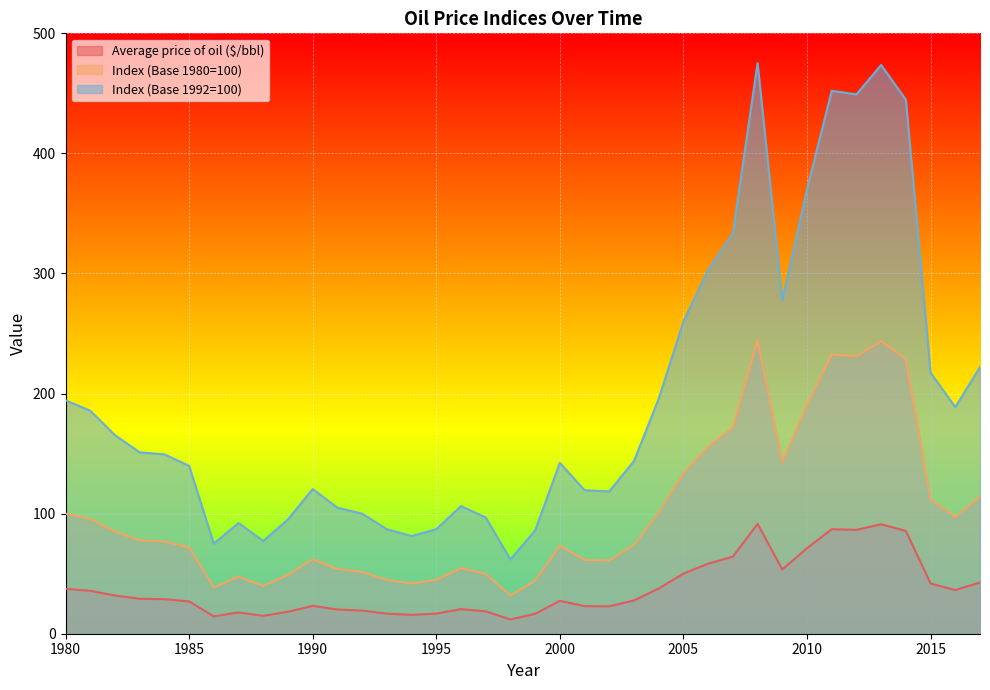

List the series in order of their overall mean, highest first.

Index (Base 1992=100), Index (Base 1980=100), Average price of oil ($/bbl)